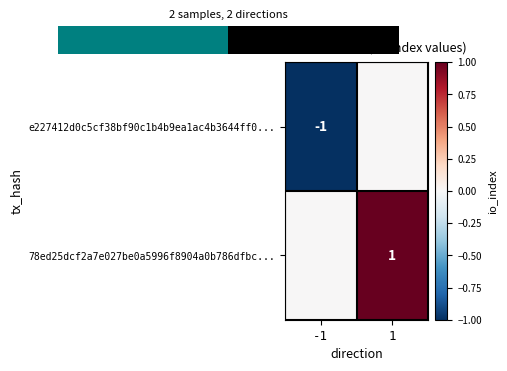

Which series has the largest total across all categories?

78ed25dcf2a7e027be0a5996f8904a0b786dfbc...